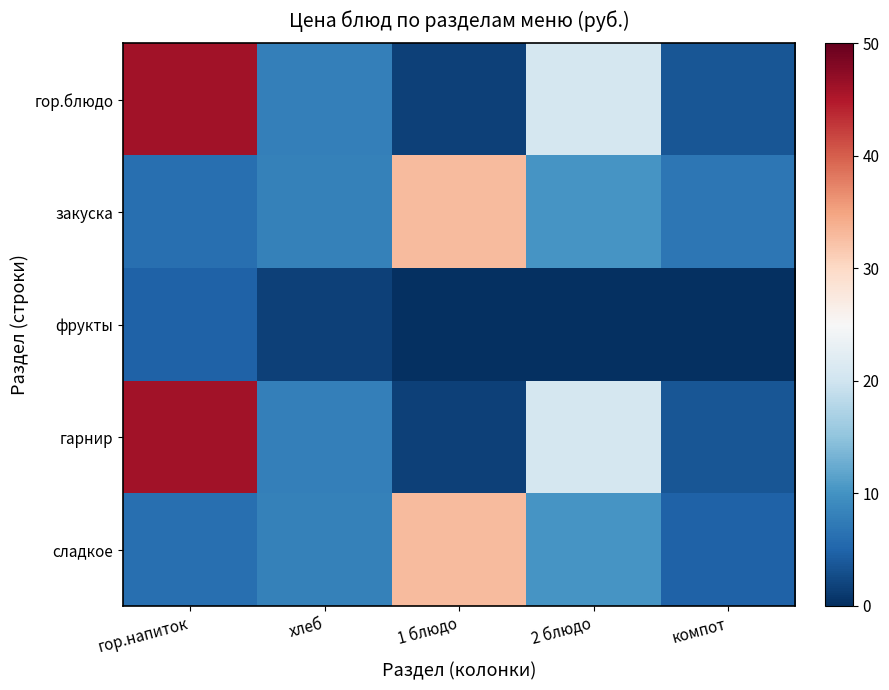

What is the difference between the highest and lowest values at хлеб?

6.4